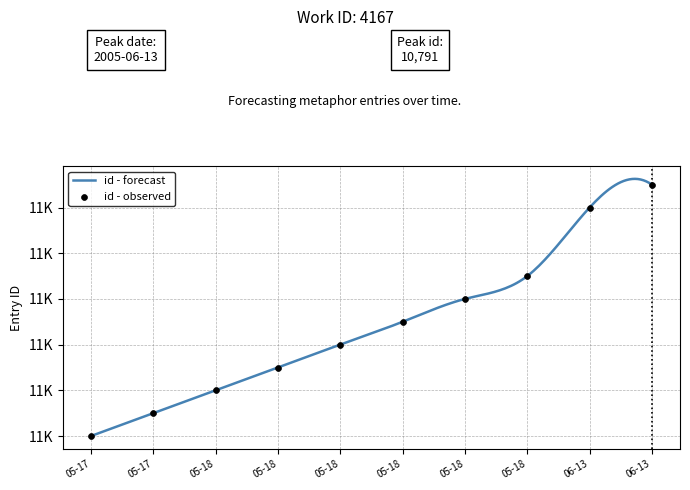

Between 05-17 and 05-18, which is larger?

05-18